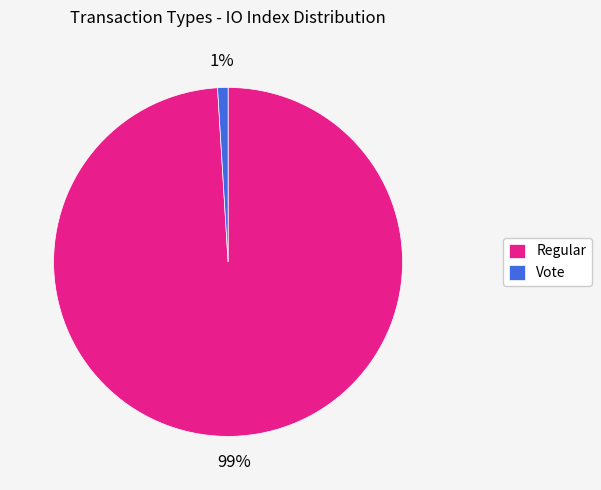

Is the sum of Regular and Vote greater than half?

Yes